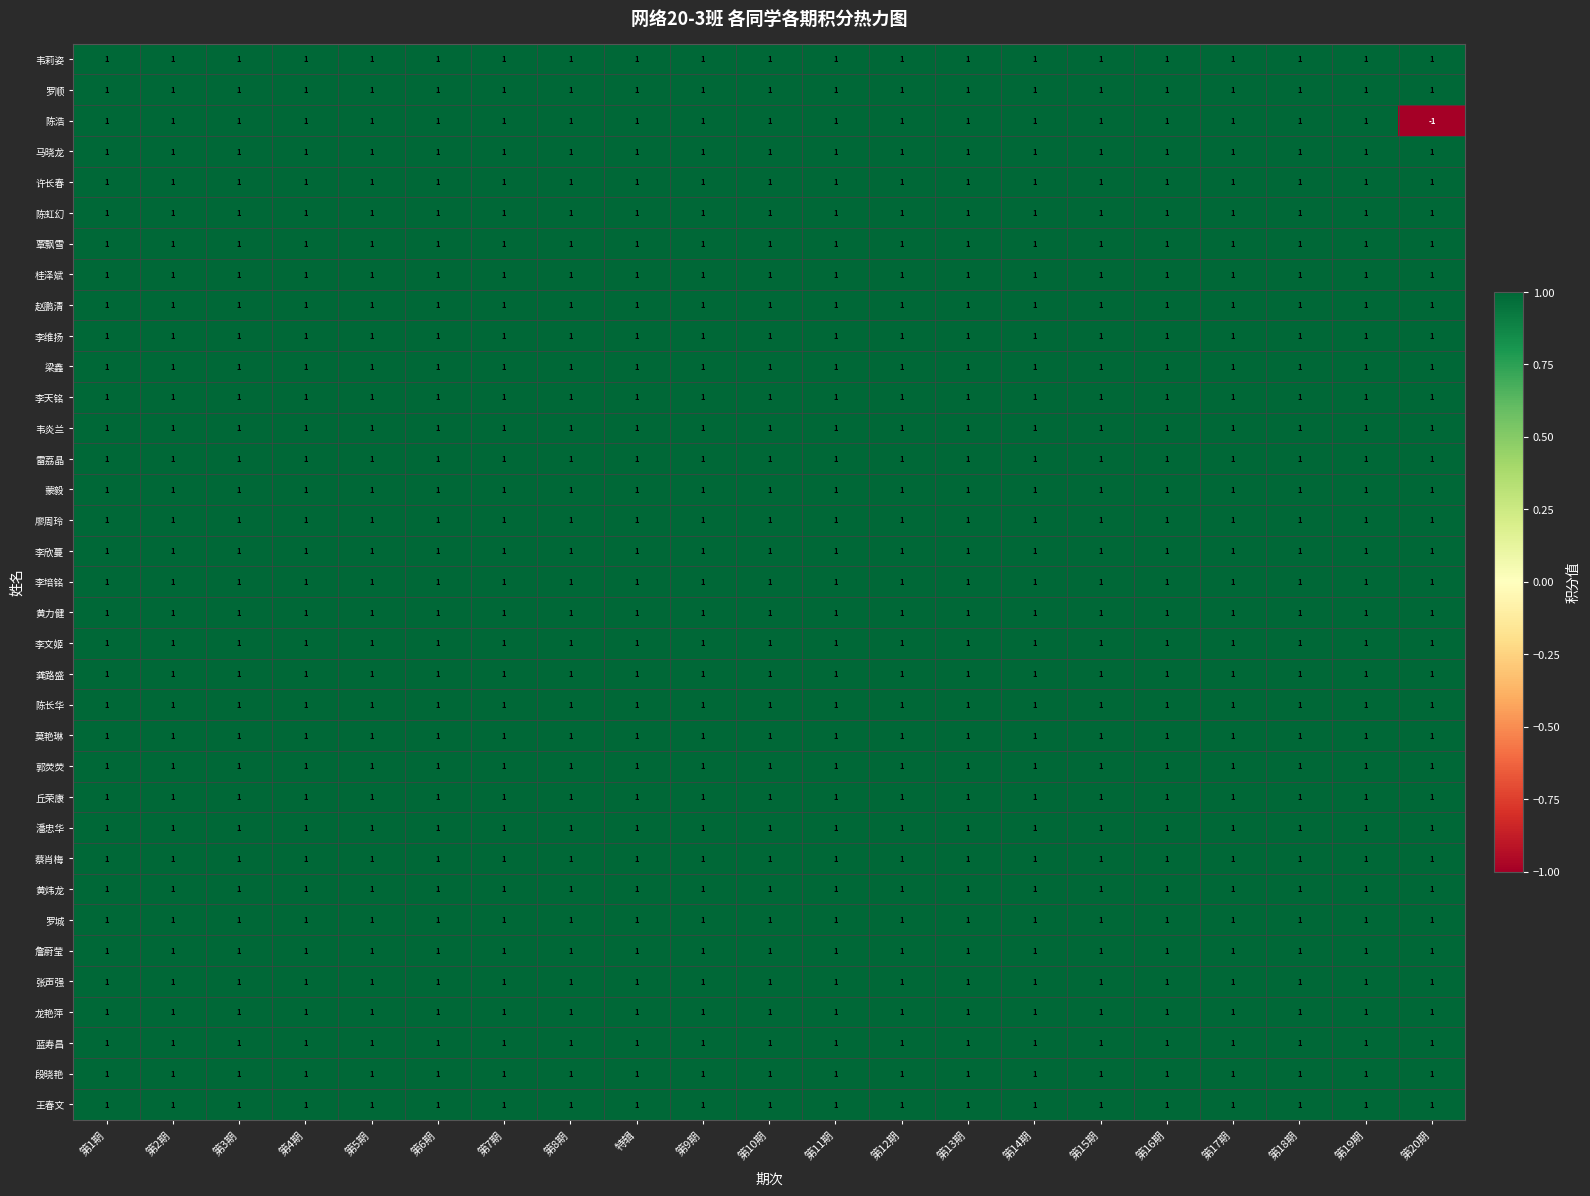

Is it true that 蒙毅 equals 1 at 第7期?

True